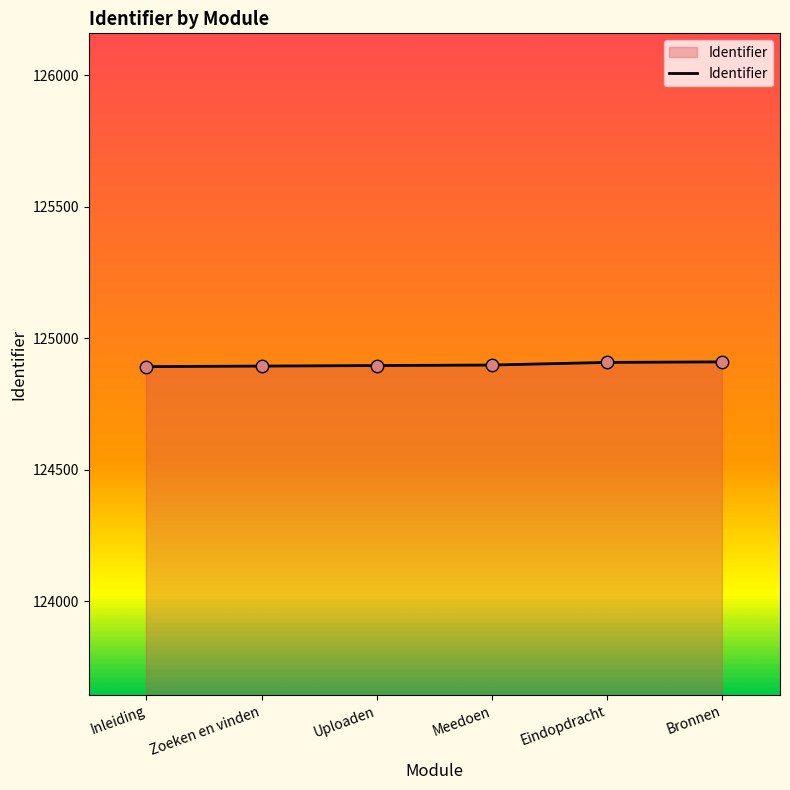

What is the ratio of the value at Bronnen to the value at Zoeken en vinden?

1.0